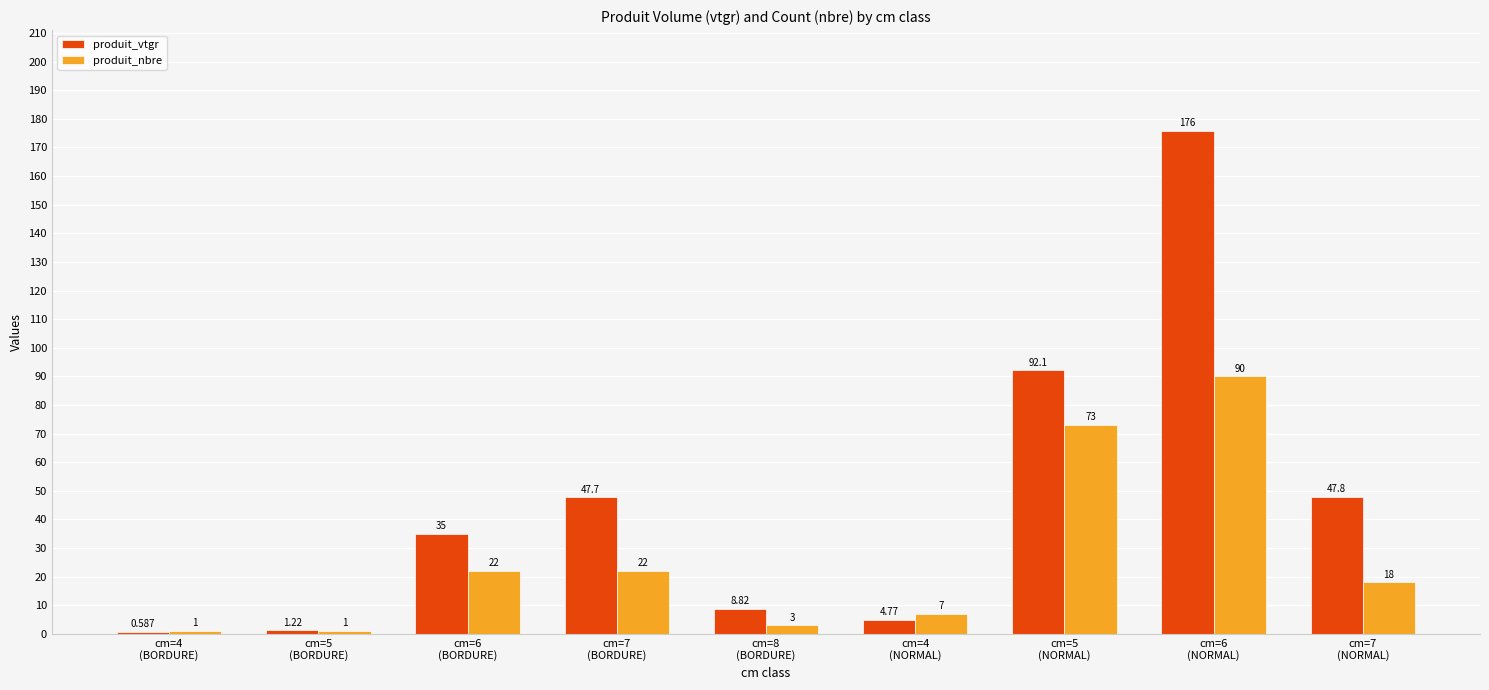

Which series has the largest total across all categories?

produit_vtgr